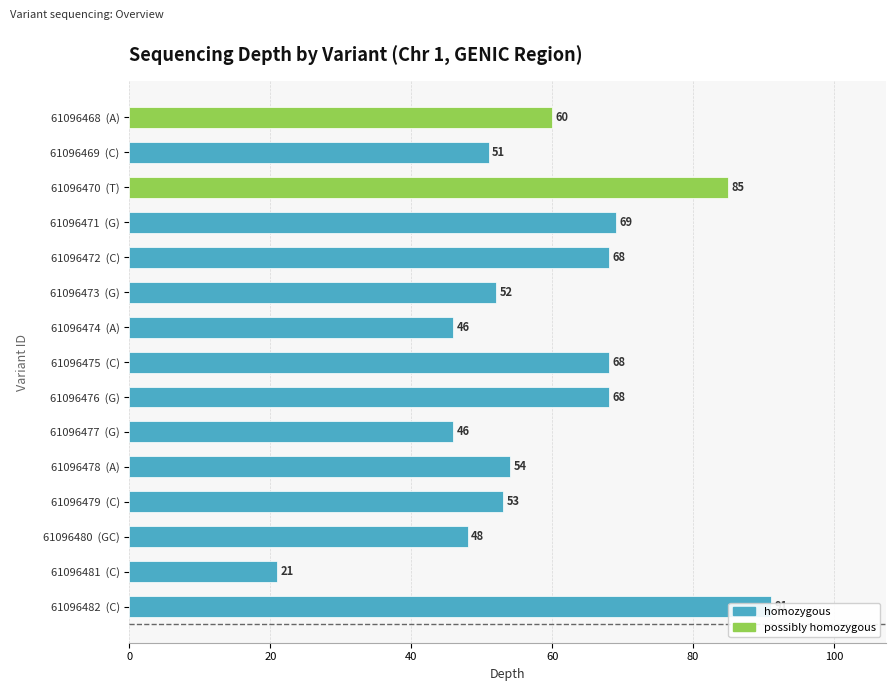

At which label is the value closest to 56?

61096478 (A)